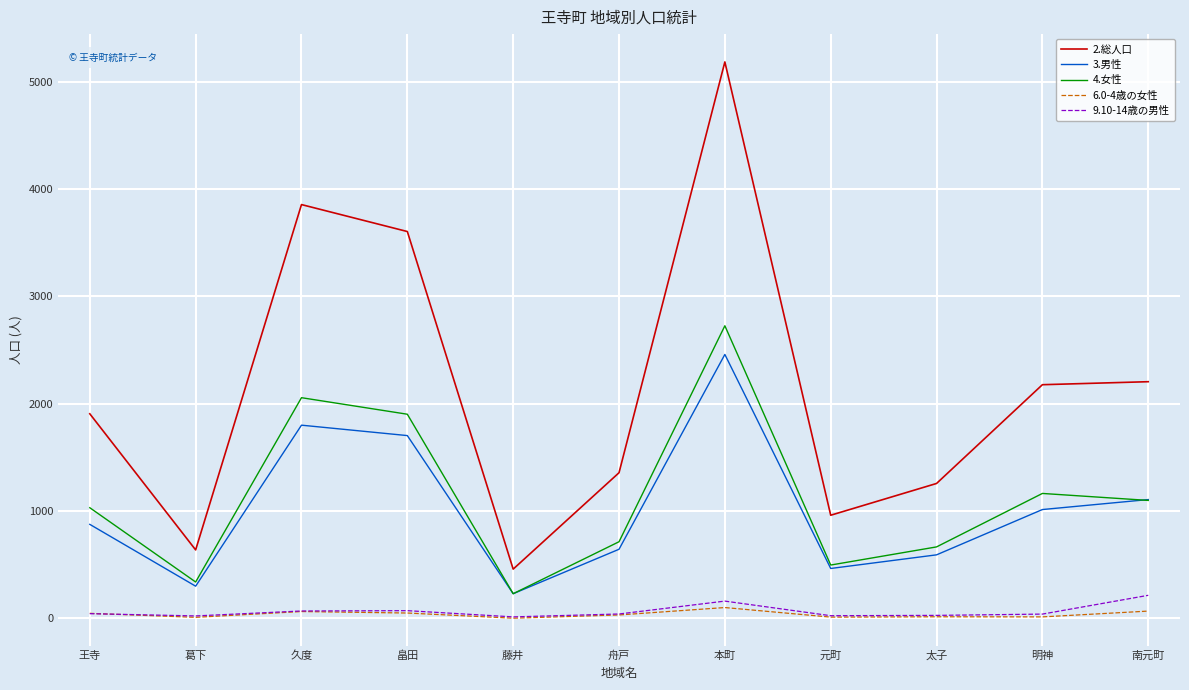

Which series has the widest spread of values?

2.総人口